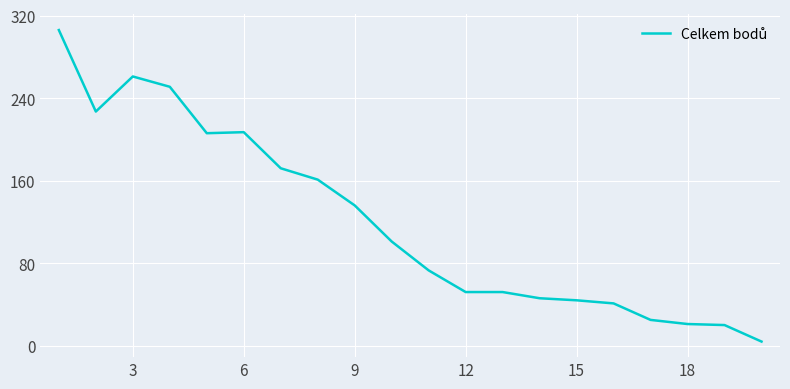

What is the greatest value displayed?

306